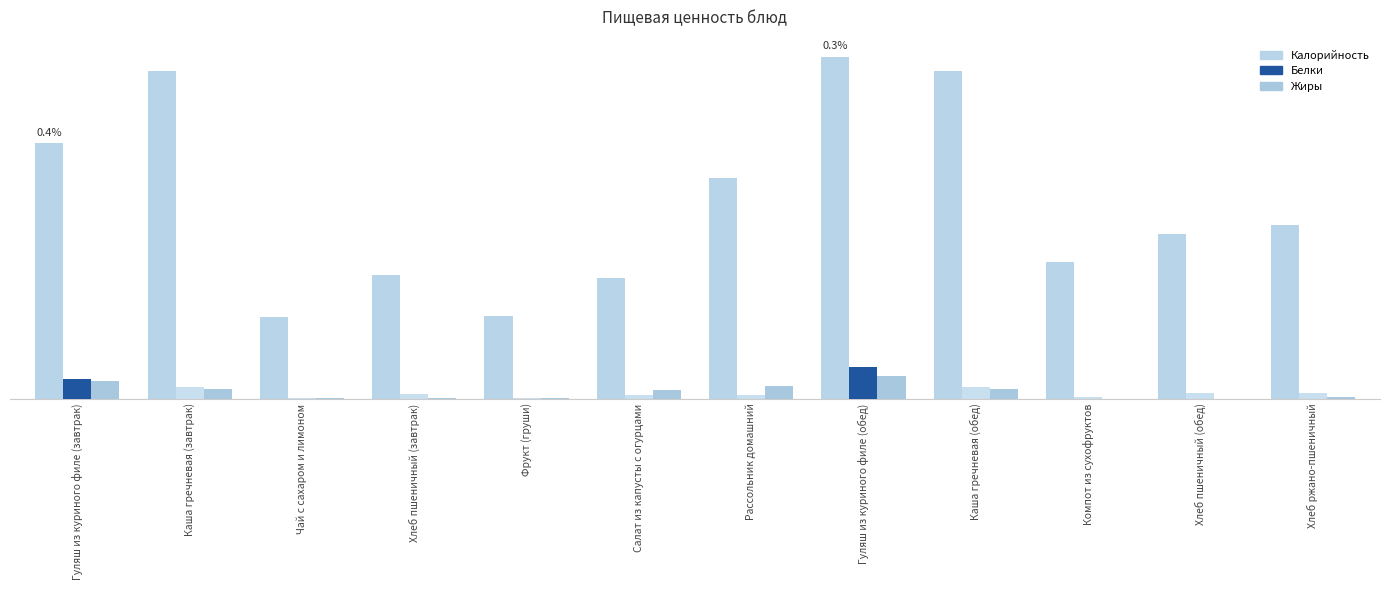

What is the maximum value shown in the chart?

195.0